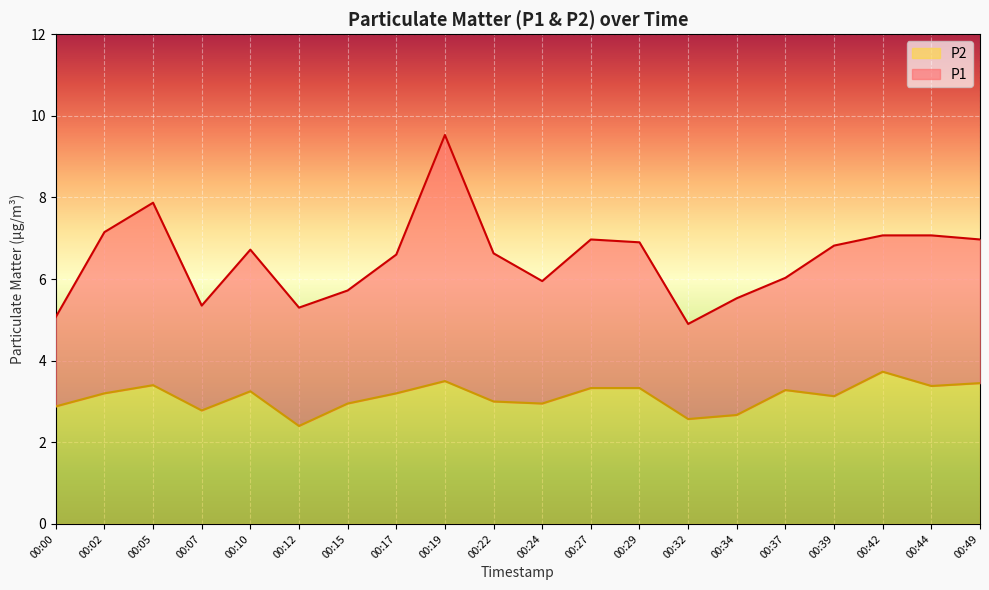

True or false: P2 has a value of 2.0 at 00:02.

False